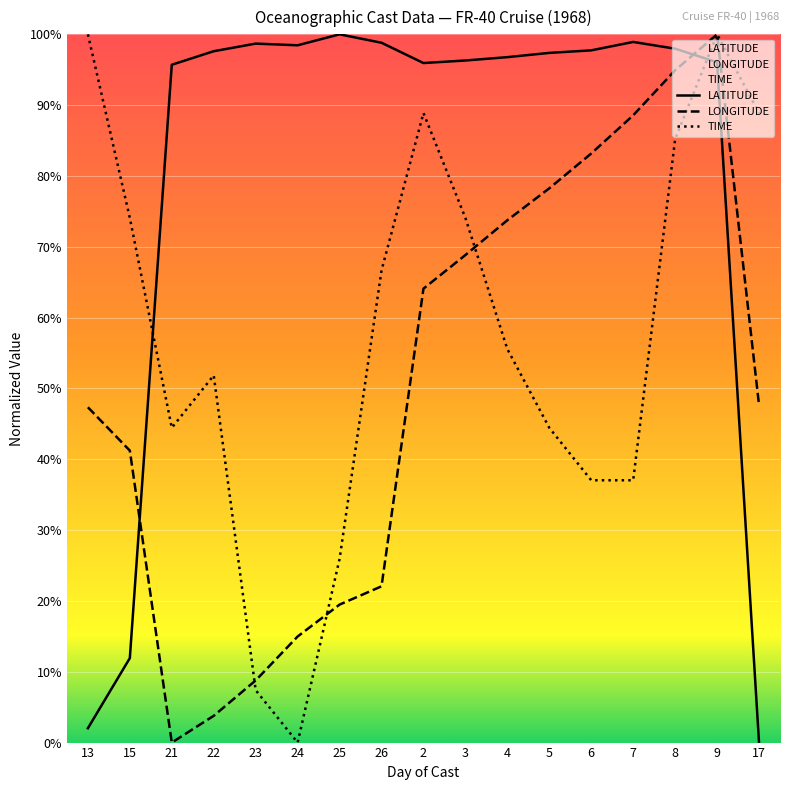

What are all the series names shown in the legend?

LATITUDE, LONGITUDE, TIME